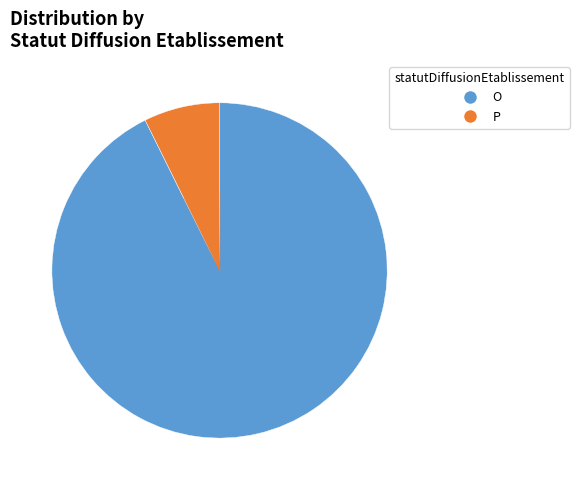

Is there a majority slice in this chart?

Yes